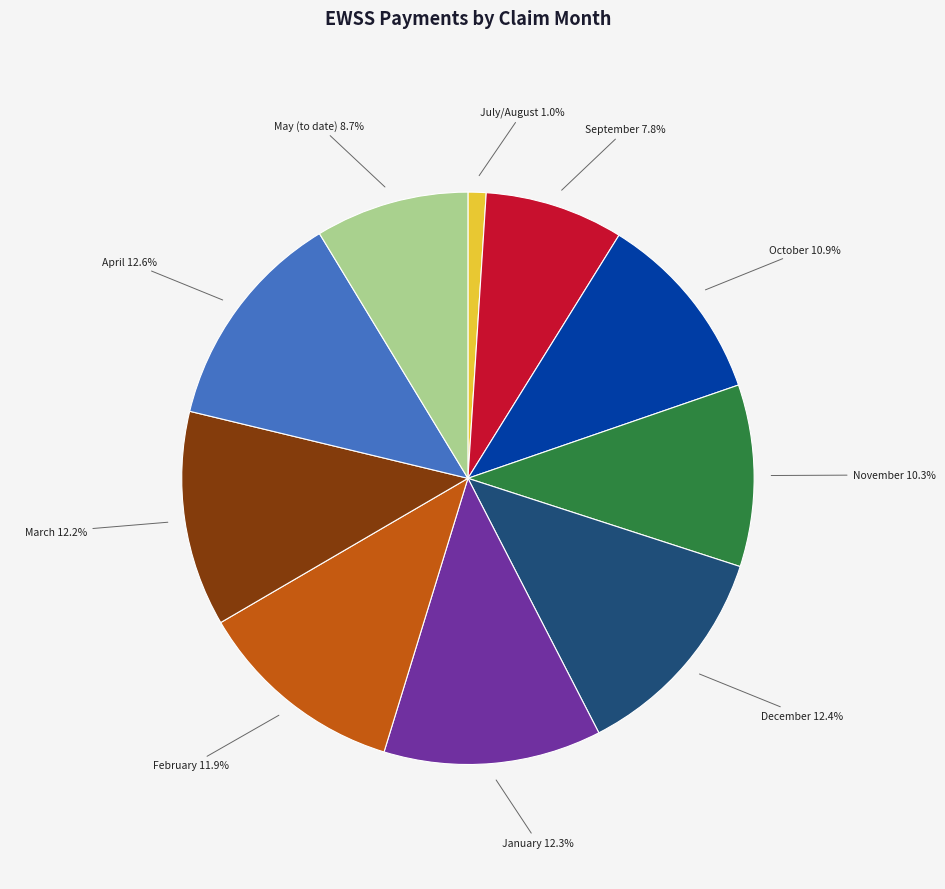

Does any single category account for the majority?

No